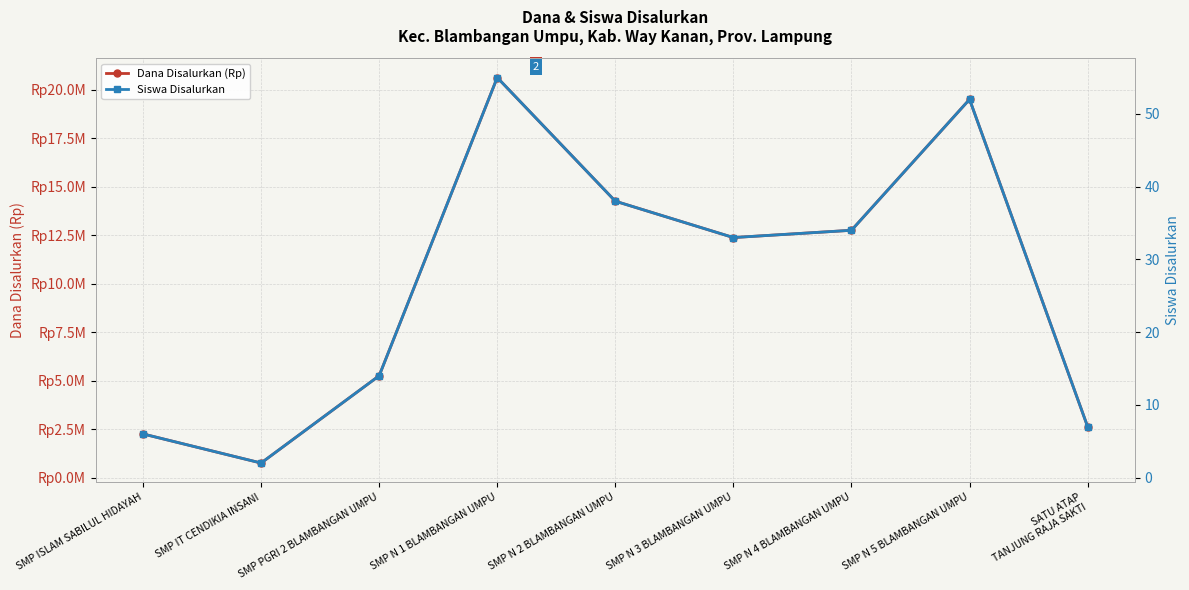

What is the minimum value for Dana Disalurkan (Rp)?

750000